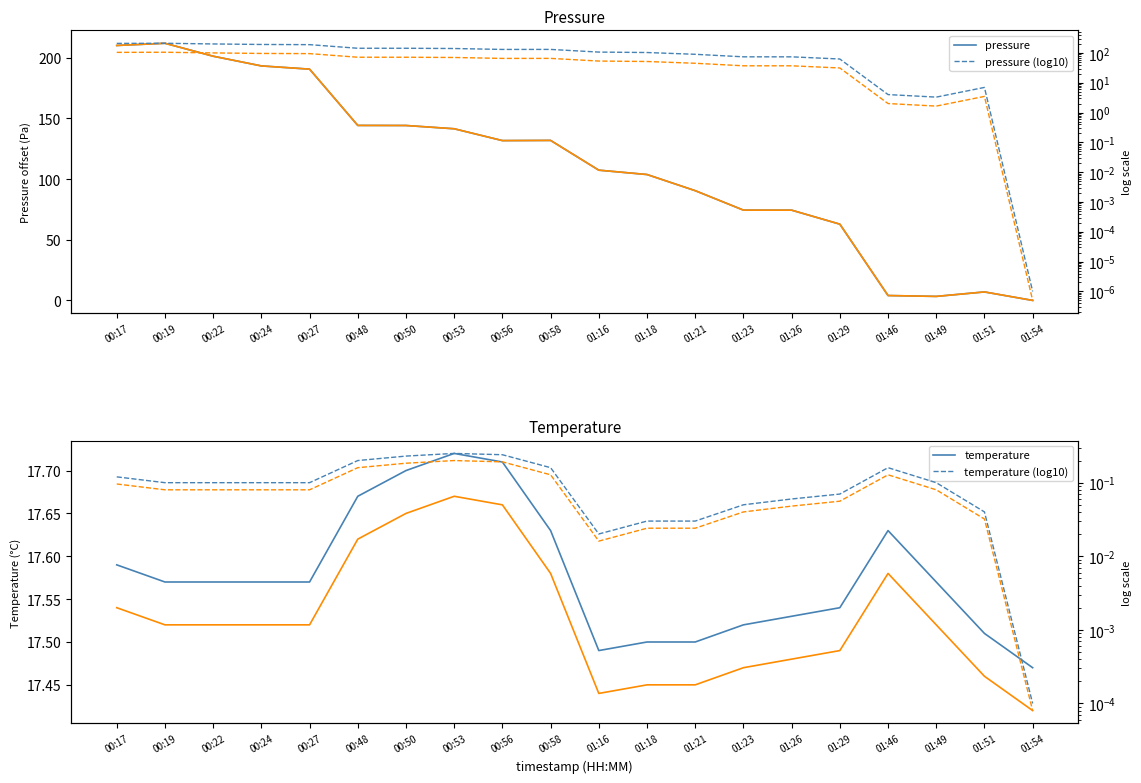

What is the difference between the second highest and second lowest values in the pressure series?

206.8